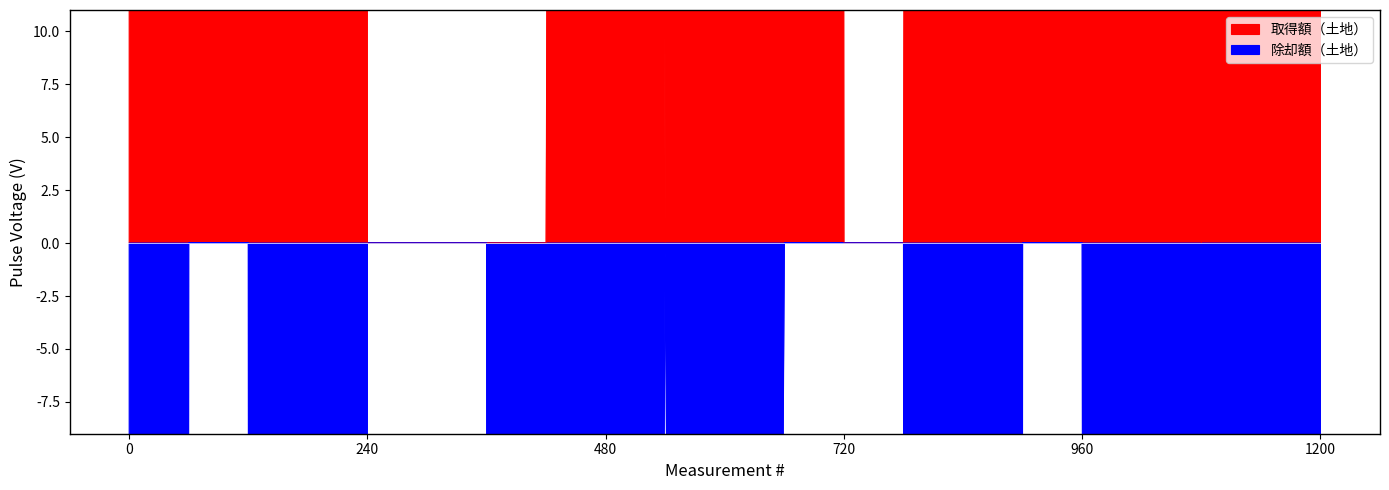

What is the difference between the maximum and minimum values in the 除却額（土地） series?

13440